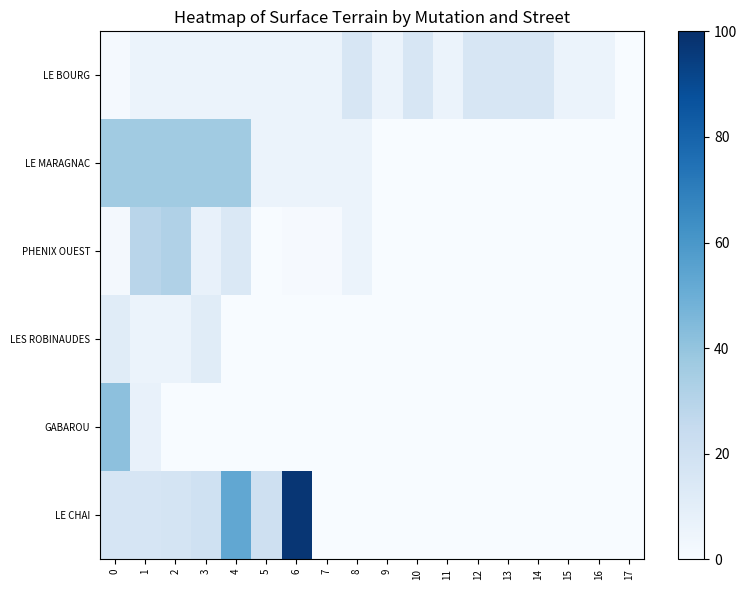

What is the greatest value displayed?

97.3